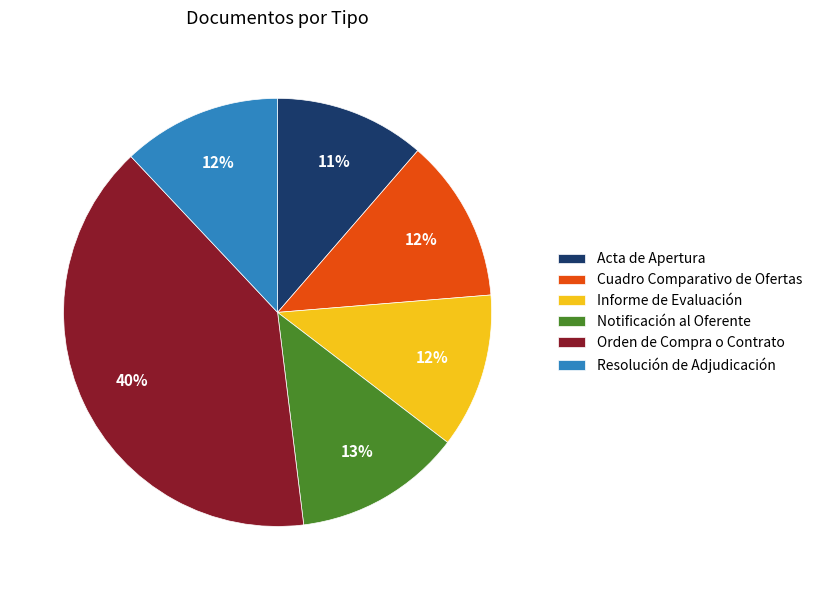

The Resolución de Adjudicación slice represents 26% of the pie. True or false?

False